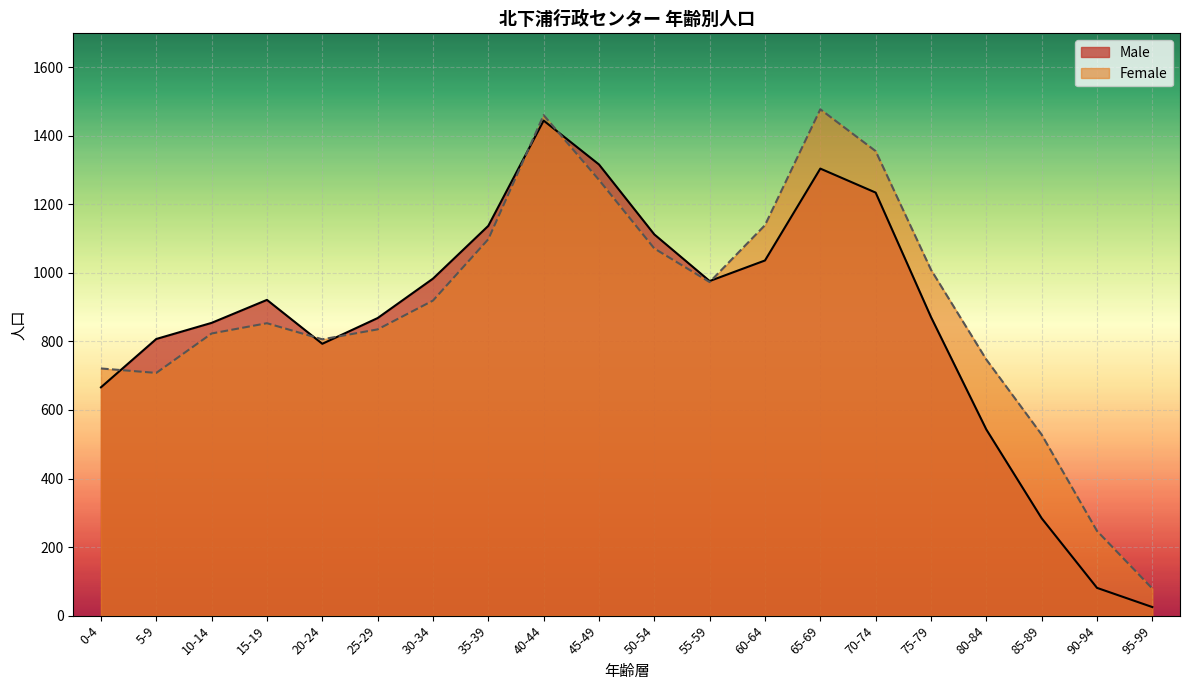

At 85-89, list the series in order from smallest to largest.

Male, Female